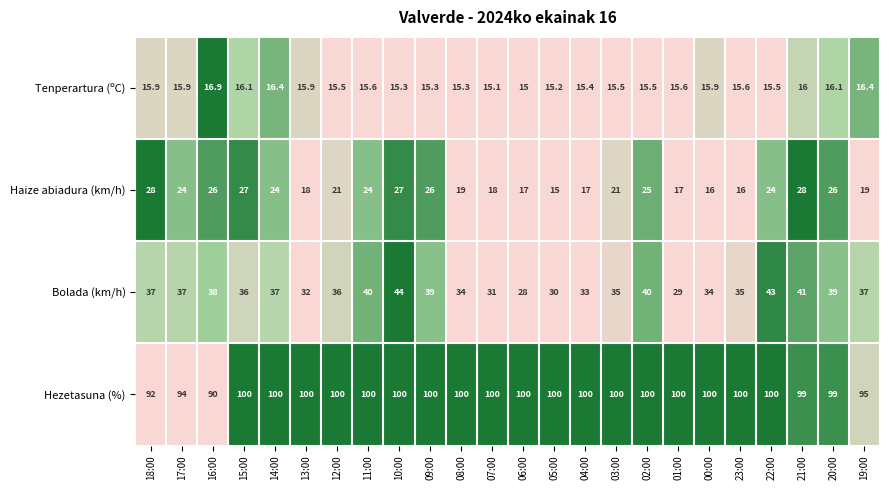

At which label is Tenperartura (ºC) closest to 15?

06:00